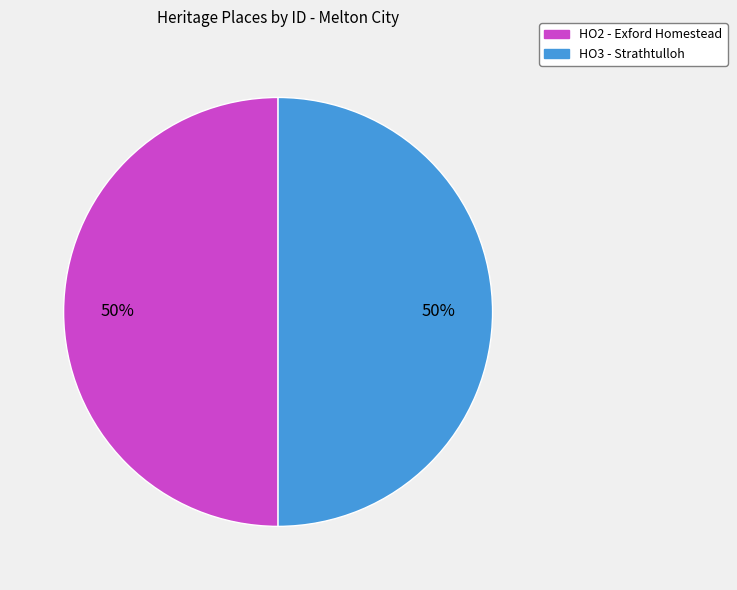

What percentage is the HO2 - Exford Homestead slice, to the nearest percent?

50%